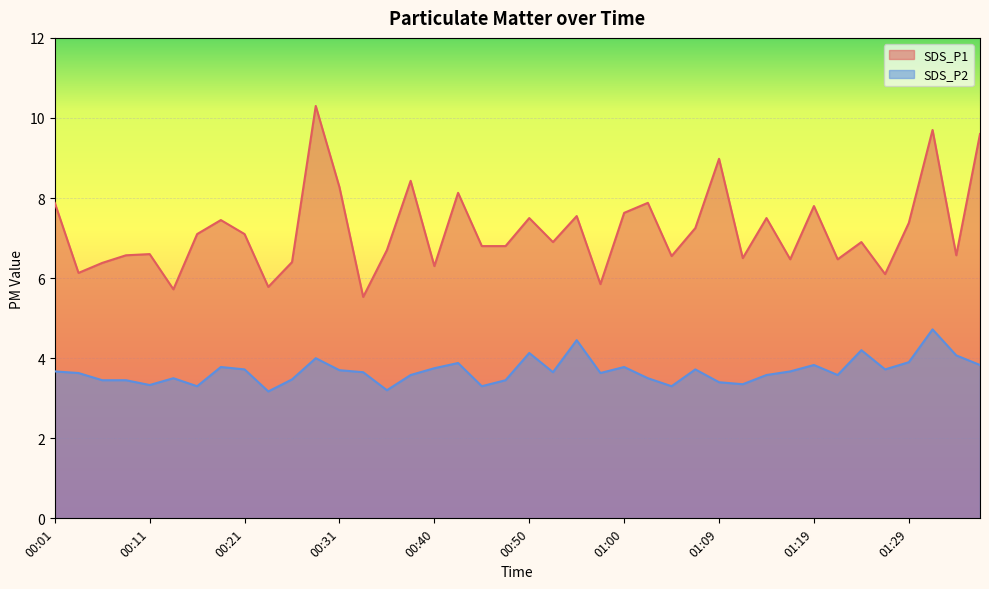

Count the number of categories in the chart.

40